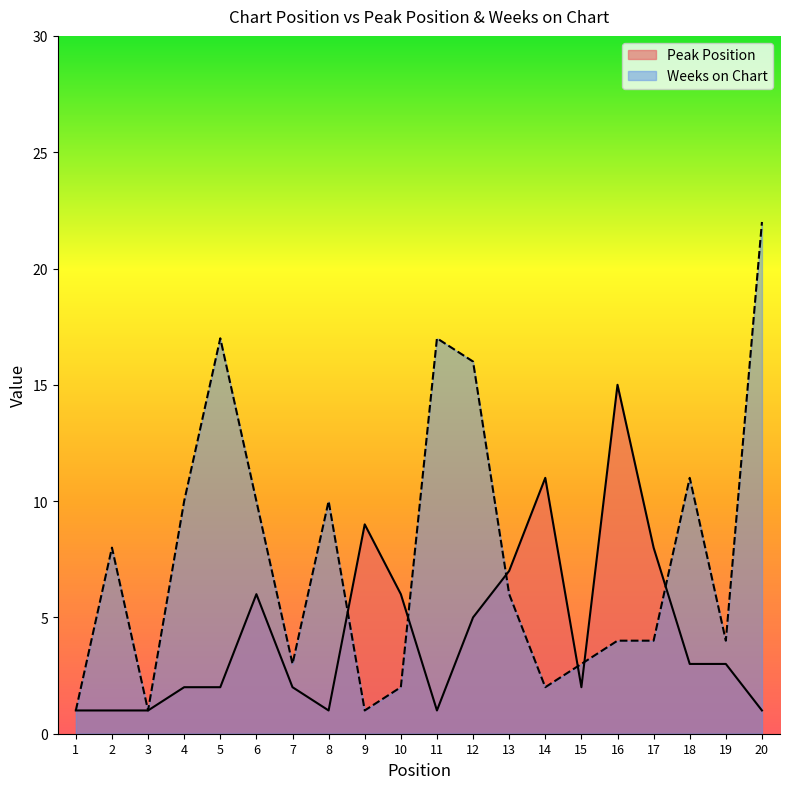

Where do Weeks on Chart and Peak Position first cross each other?

8 and 9